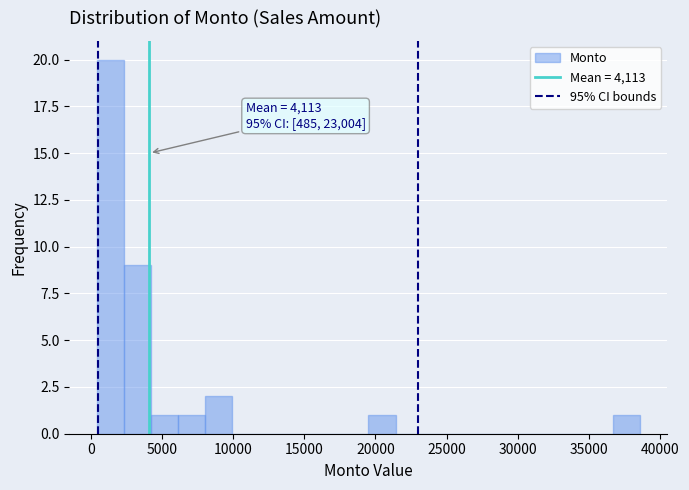

Read against the x-axis, roughly where is the centre of the tallest bar?

1500